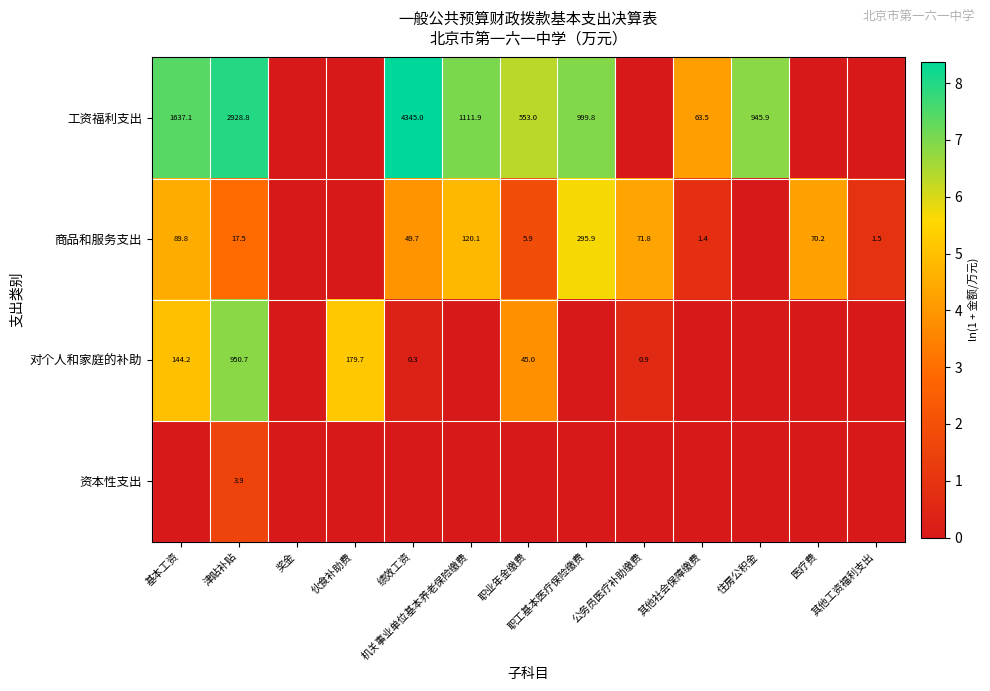

At which category is the sum across all series the highest?

津贴补贴